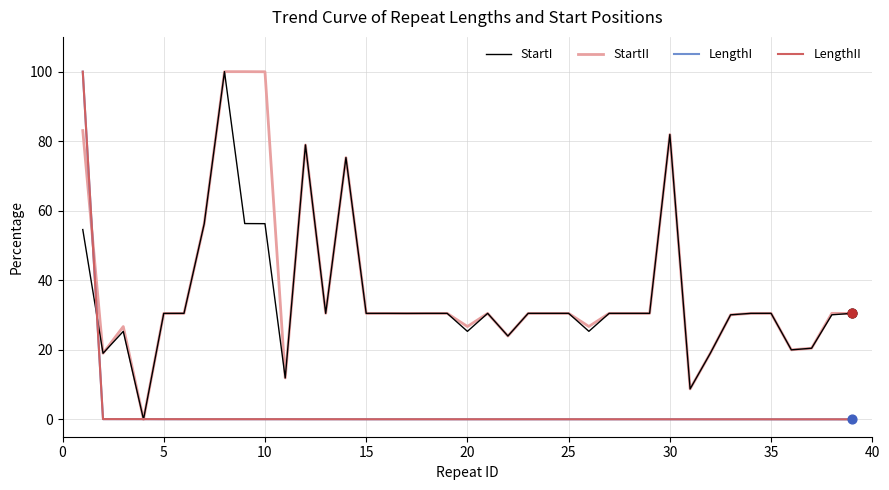

Which series has the largest total across all categories?

StartII